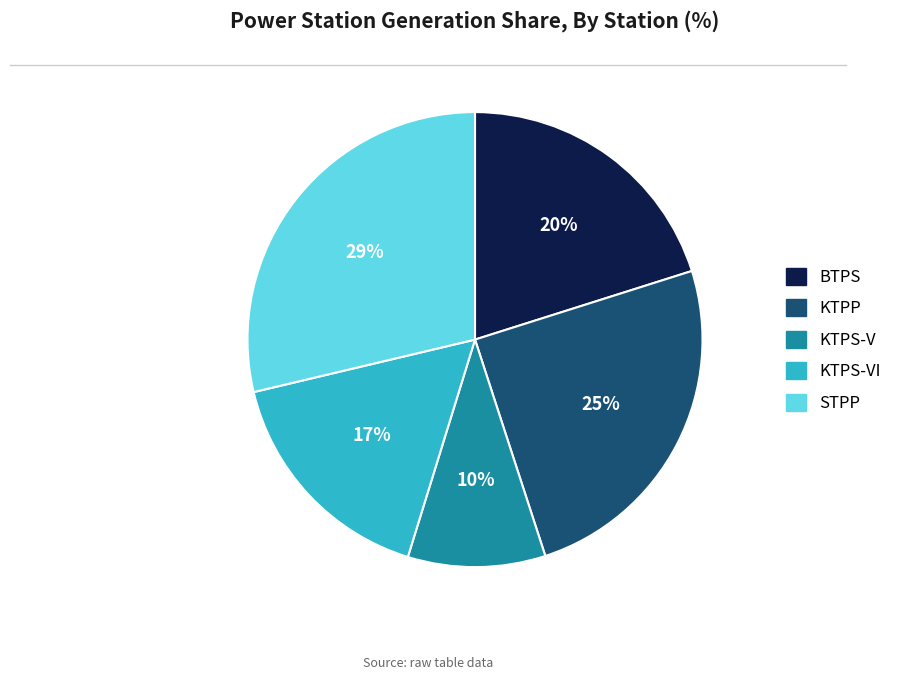

Does KTPP account for over 50% of the chart?

No